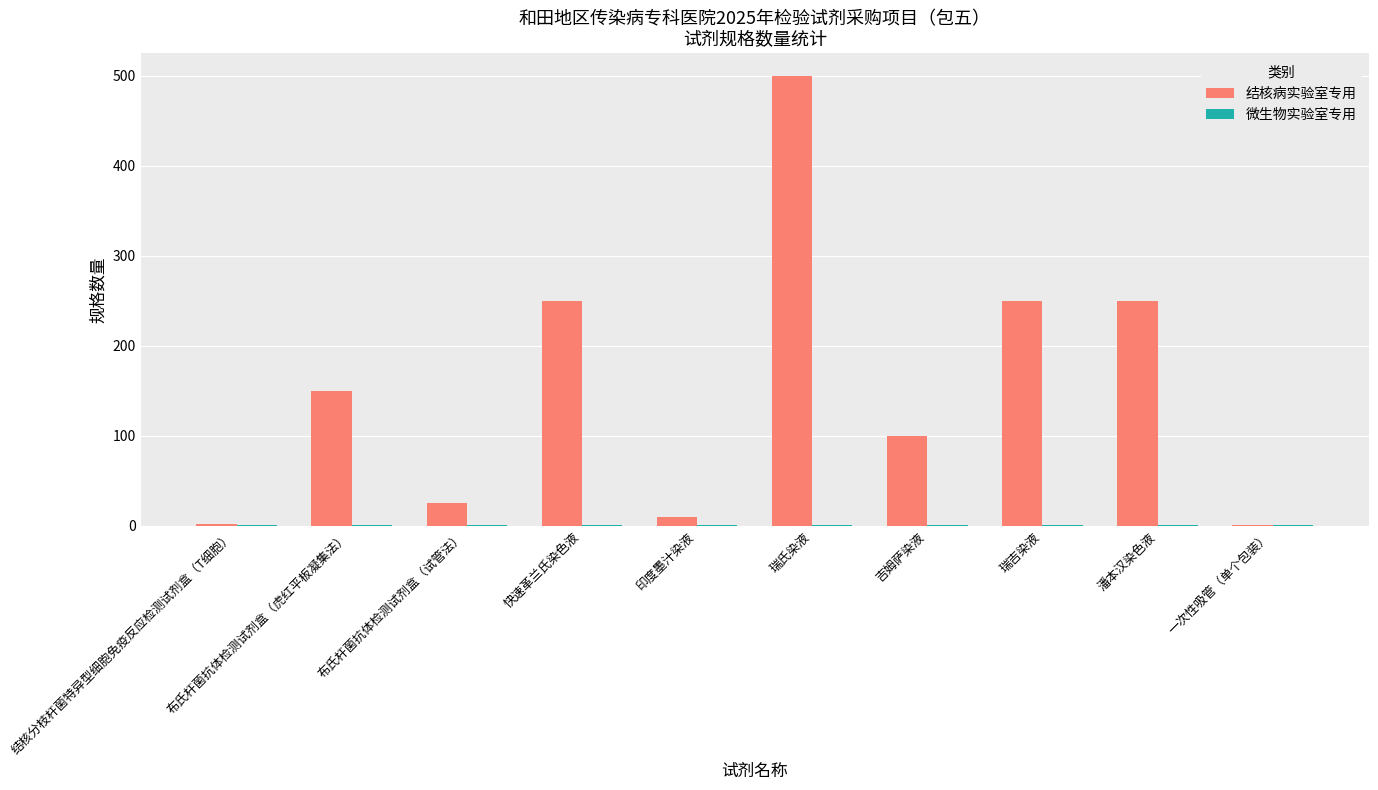

Is it true that 结核病实验室专用 equals 250 at 快速革兰氏染色液?

True